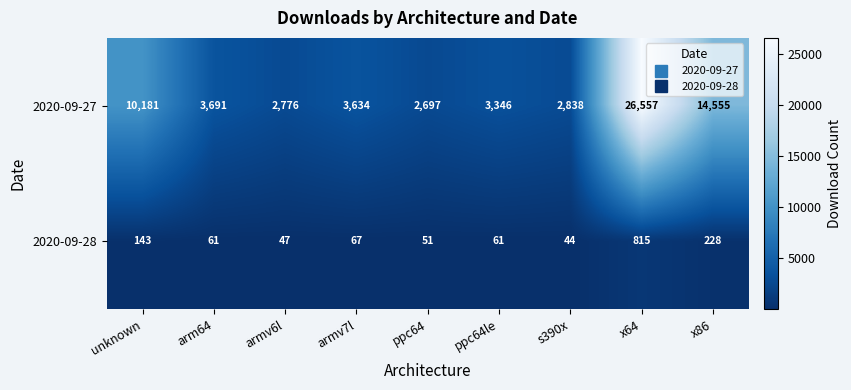

The 2020-09-27 series shows 3976 at x86. True or false?

False